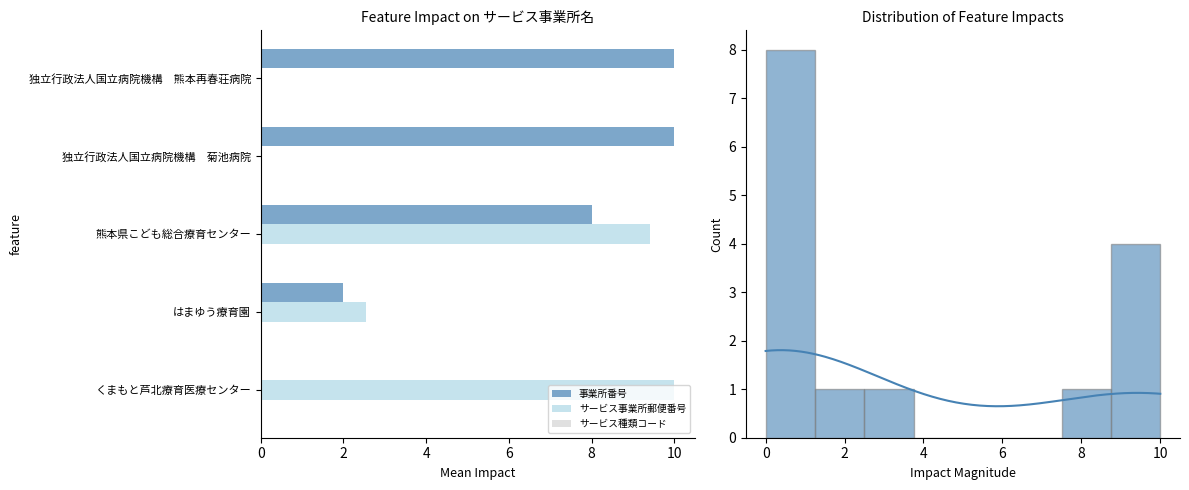

Which series has the widest spread of values?

事業所番号